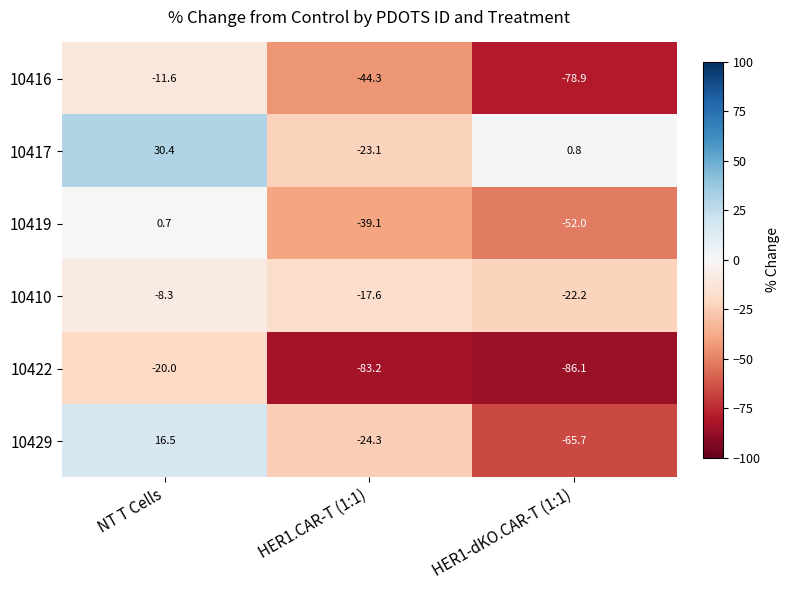

True or false: 10416 has a value of -4.5 at NT T Cells.

False